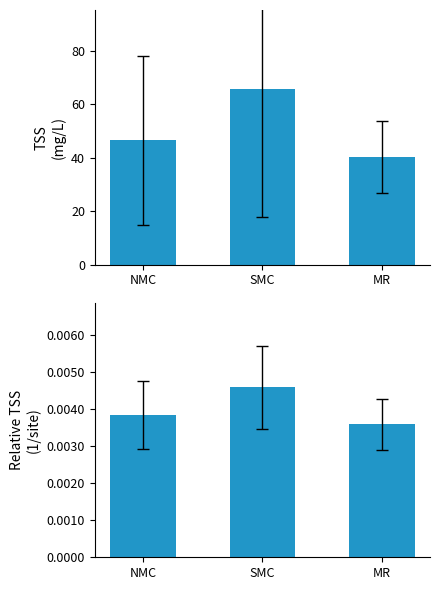

The TSS series shows 40.3 at MR. True or false?

True